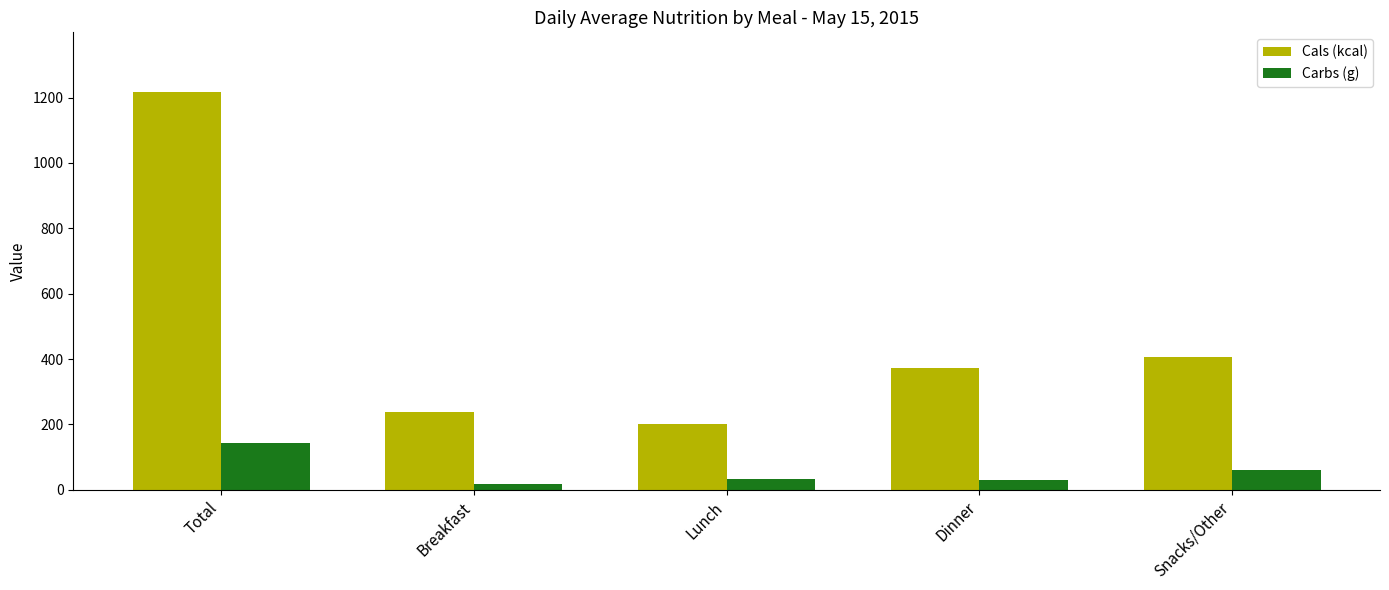

Count the number of categories in the chart.

5